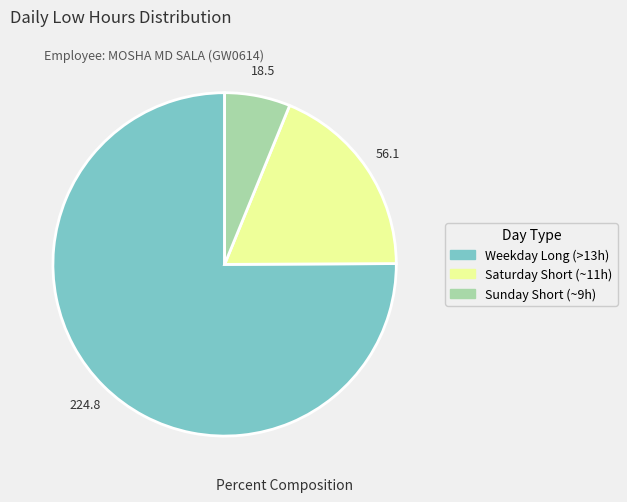

Does any single category account for the majority?

Yes